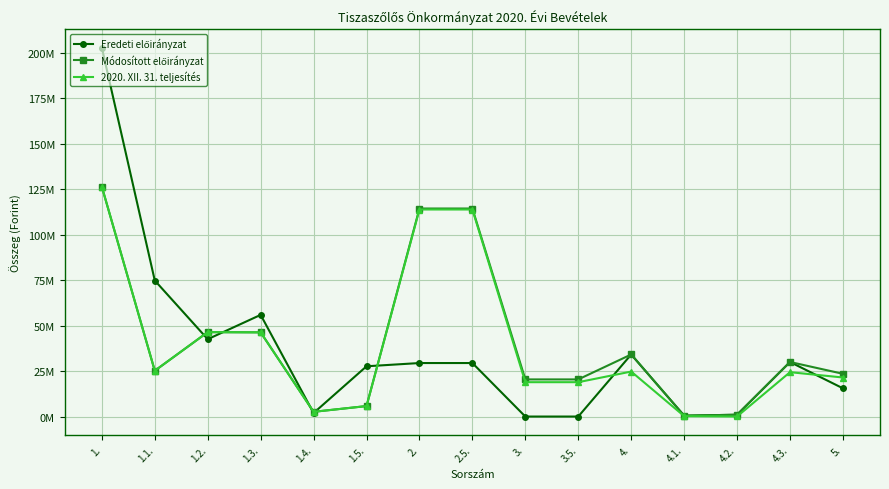

The value of 2020. XII. 31. teljesítés at 4.3. is 24401574. True or false?

True